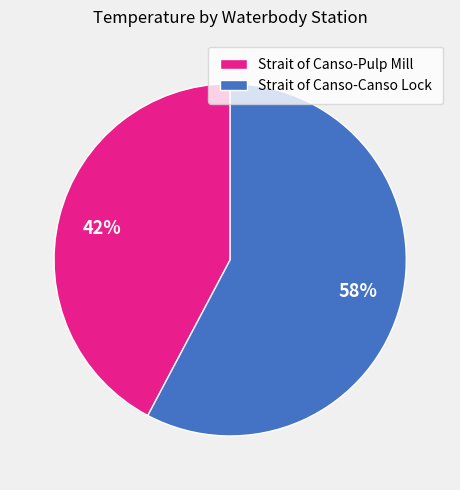

Which category has the smallest portion of the pie?

Strait of Canso-Pulp Mill